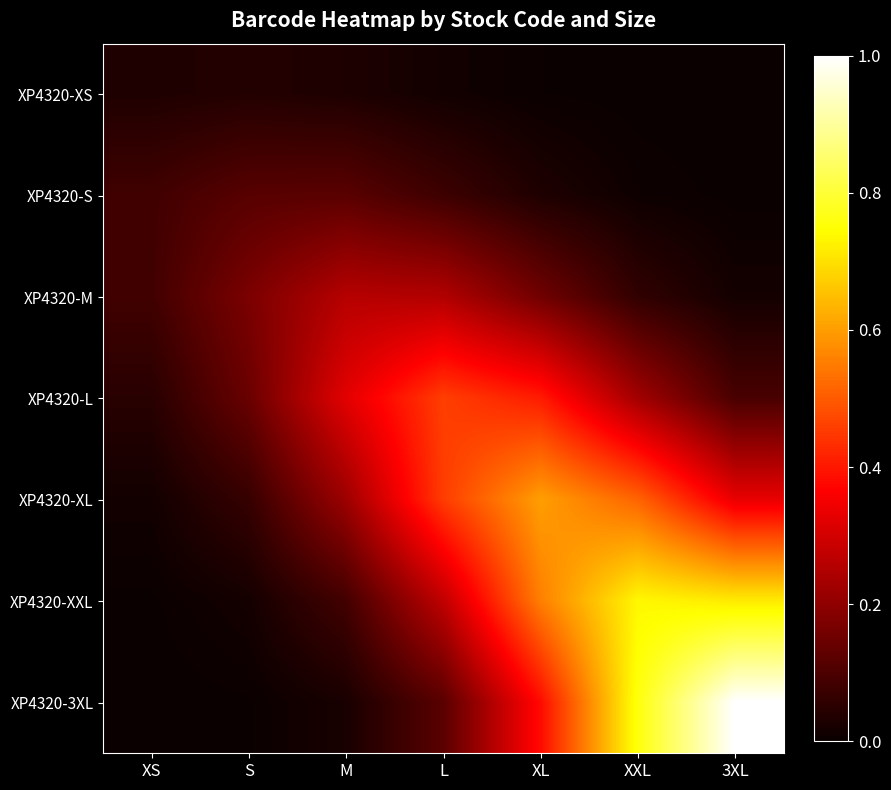

Between XL and M, which is larger?

M